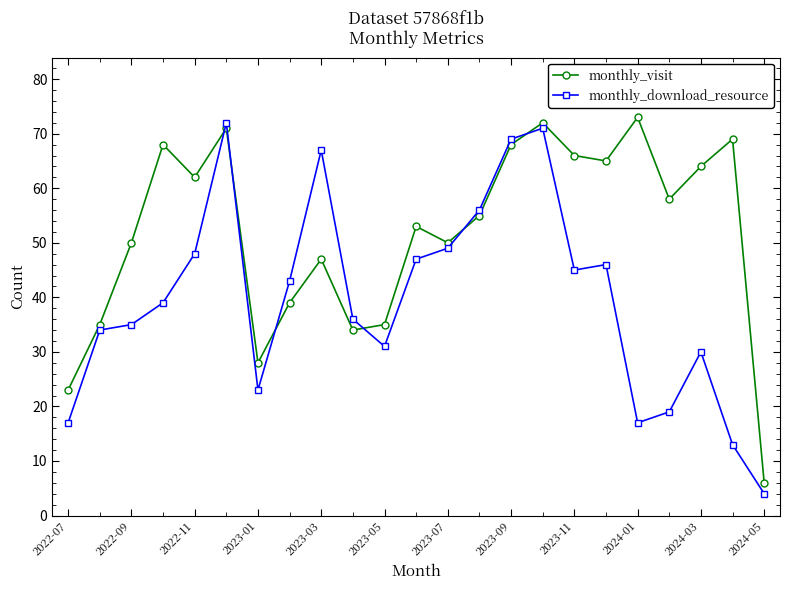

What is the value of the monthly_visit point at the 8th from the left?

39